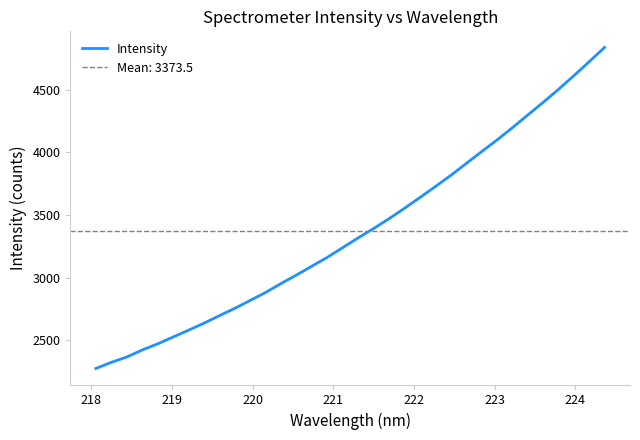

What is the lowest value of the Intensity series?

2275.0